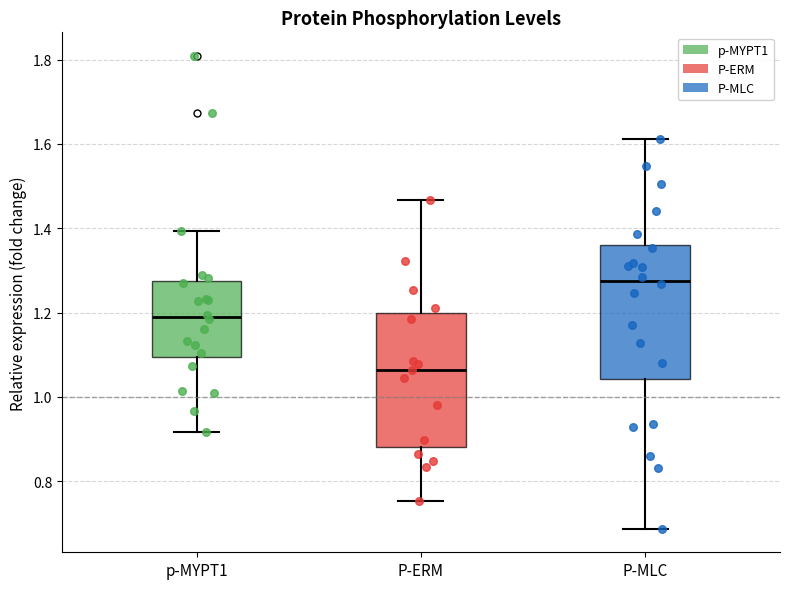

Reading left to right, read every box against the y-axis: the position of its median line, the range the box covers, and the ends of its whiskers. The values are not printed on the chart, so give them approximately, as read against the axis.

p-MYPT1: median 1.20, box 1.10 to 1.28, whiskers 0.92 to 1.40
P-ERM: median 1.06, box 0.88 to 1.20, whiskers 0.76 to 1.46
P-MLC: median 1.28, box 1.04 to 1.36, whiskers 0.68 to 1.62